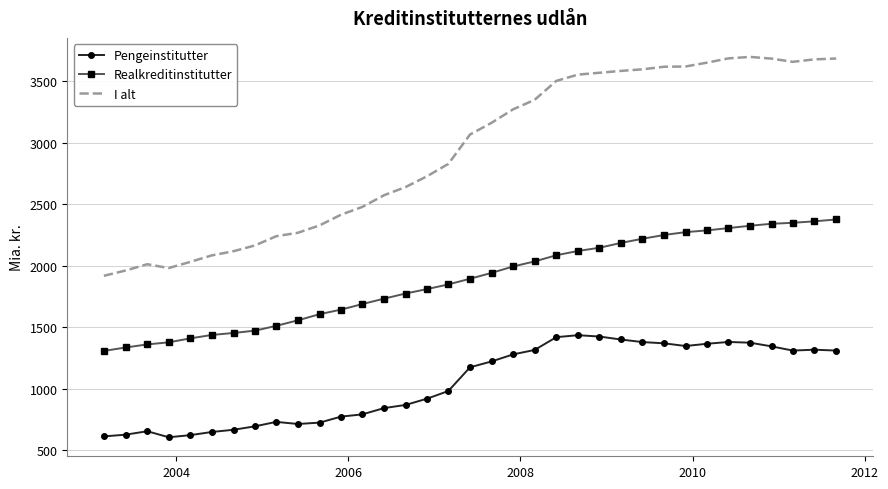

What is the difference between the maximum and minimum values in the I alt series?

1780